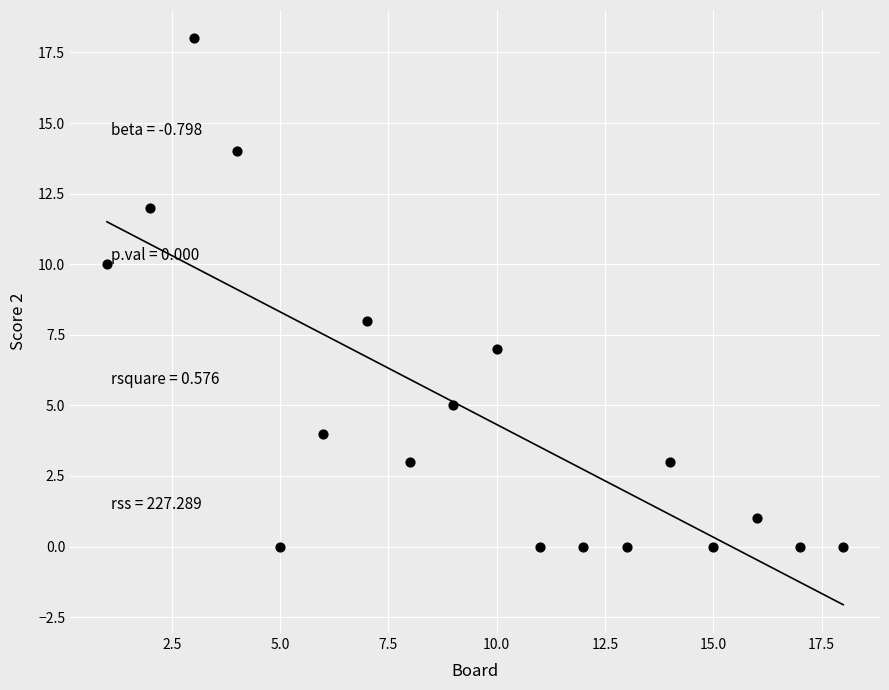

What is the range of Y values (max minus min)?

18